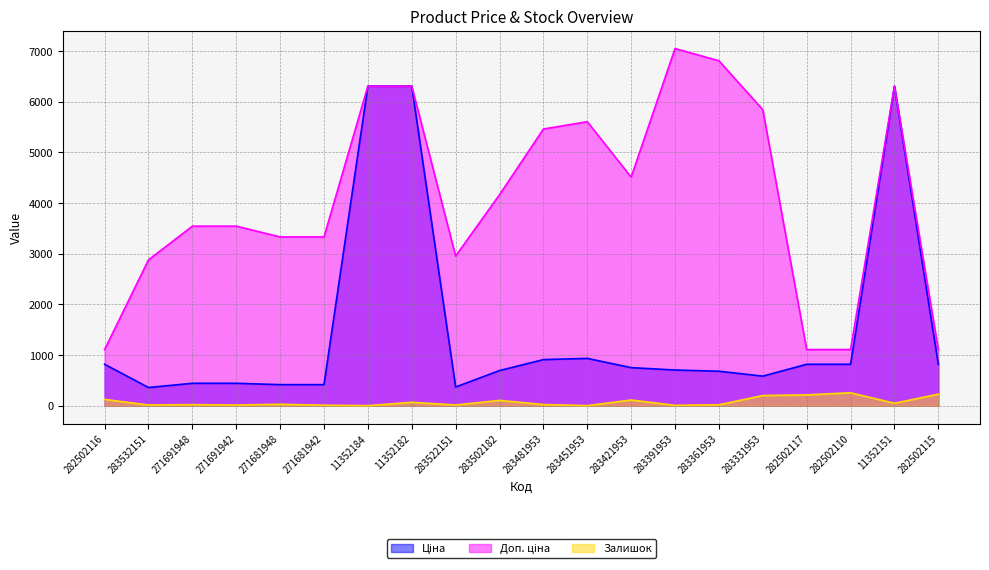

List the series in order of their peak value, lowest first.

Залишок, Ціна, Доп. ціна